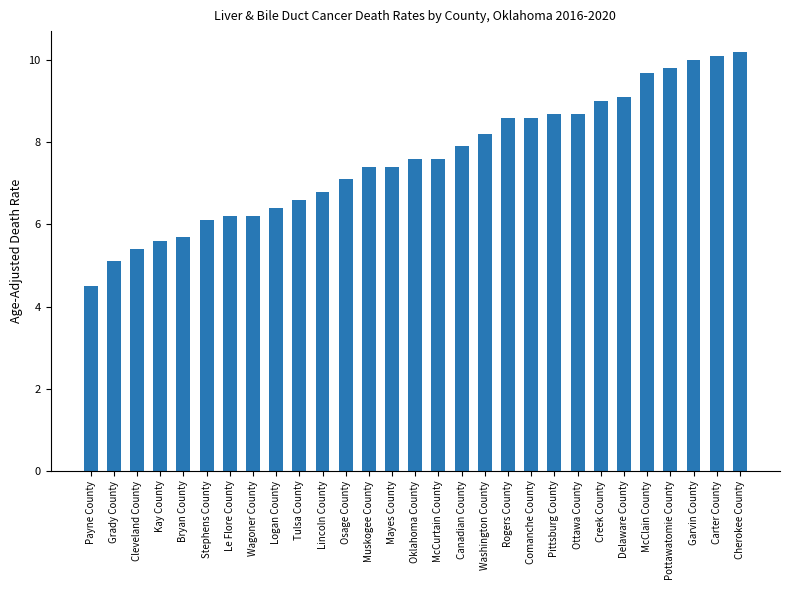

The value at Bryan County is 2.1. True or false?

False